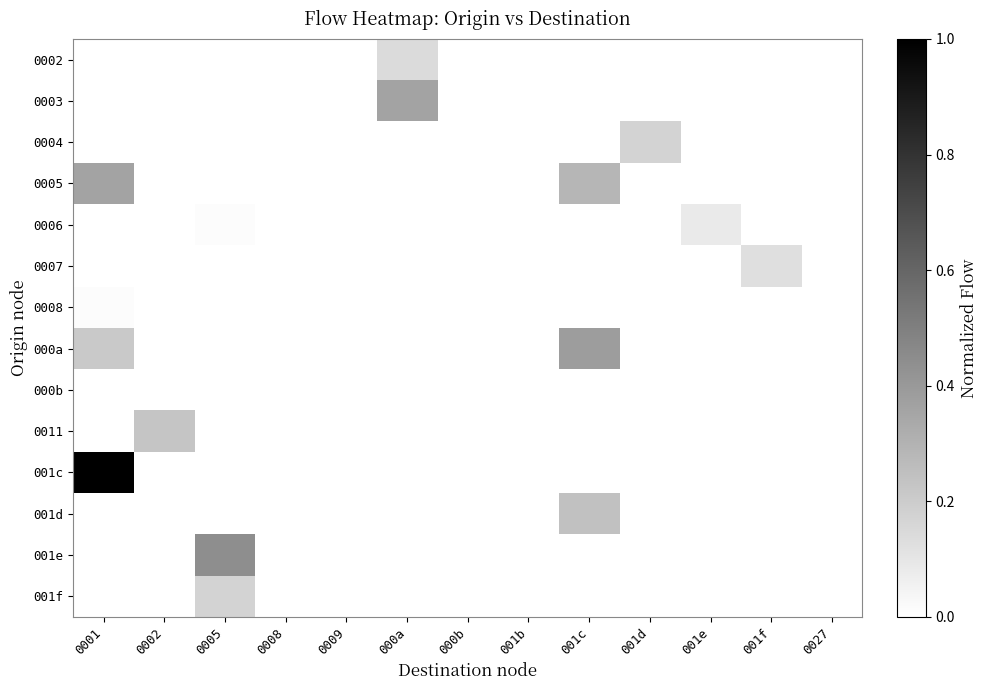

Which series has the largest range (max minus min)?

001c